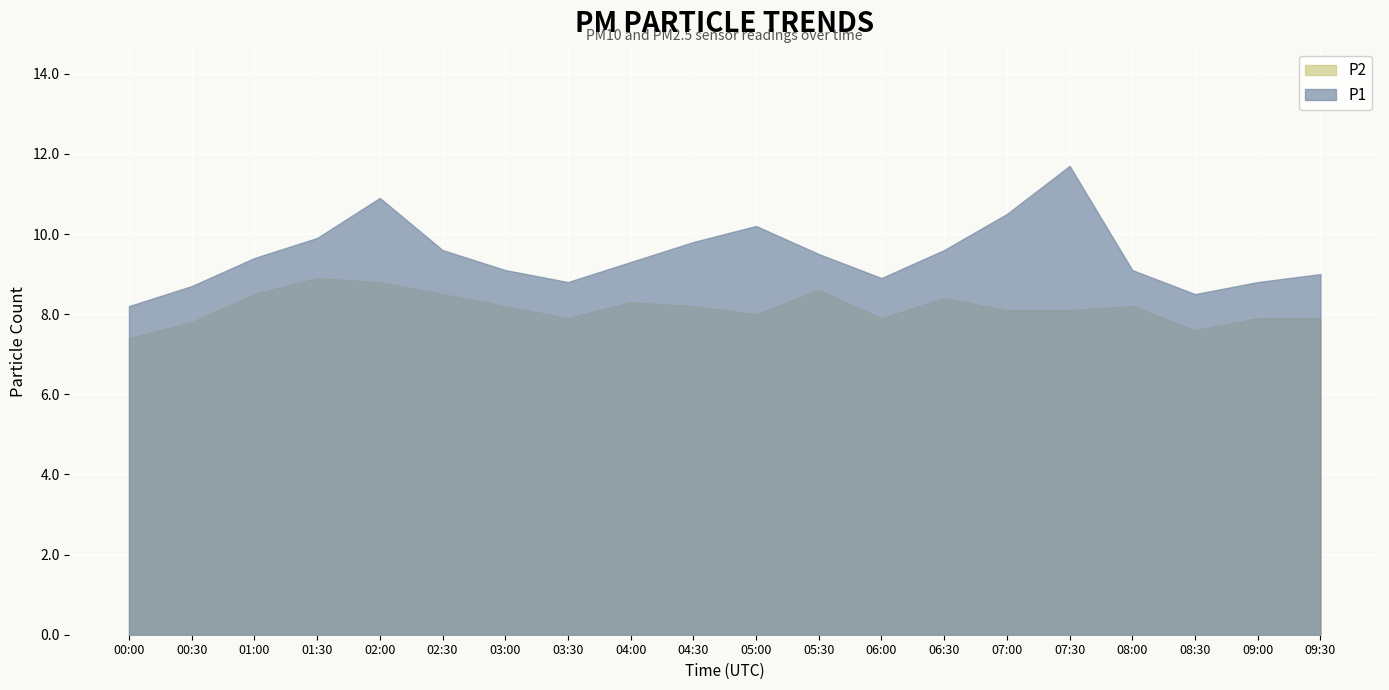

At which label does P1 first exceed 9?

01:00